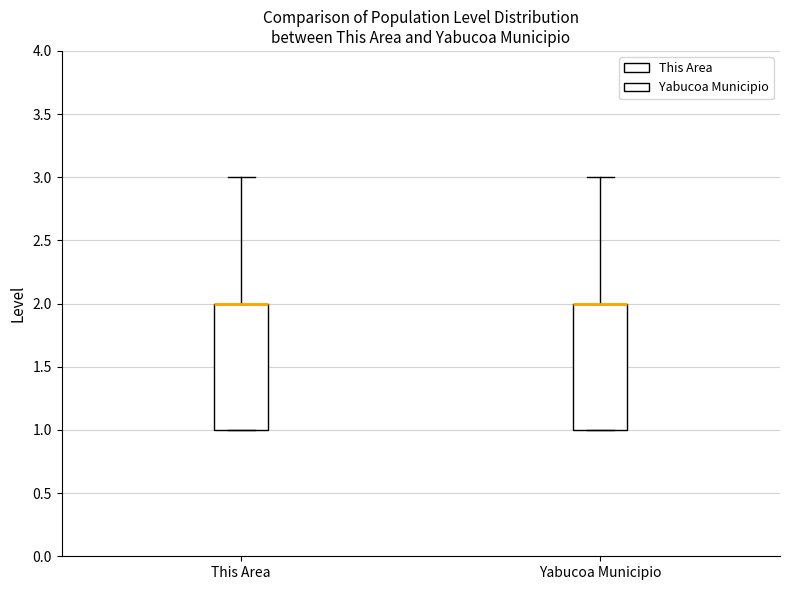

Reading left to right, read every box against the y-axis: the position of its median line, the range the box covers, and the ends of its whiskers. The values are not printed on the chart, so give them approximately, as read against the axis.

This Area: median 2 (drawn on the box's upper edge), box 1 to 2, whiskers 1 to 3
Yabucoa Municipio: median 2 (drawn on the box's upper edge), box 1 to 2, whiskers 1 to 3